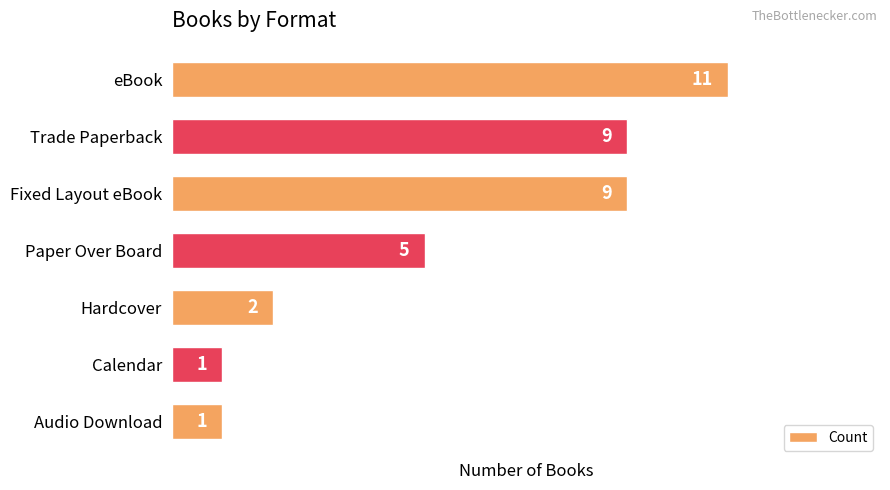

What is the greatest value displayed?

11